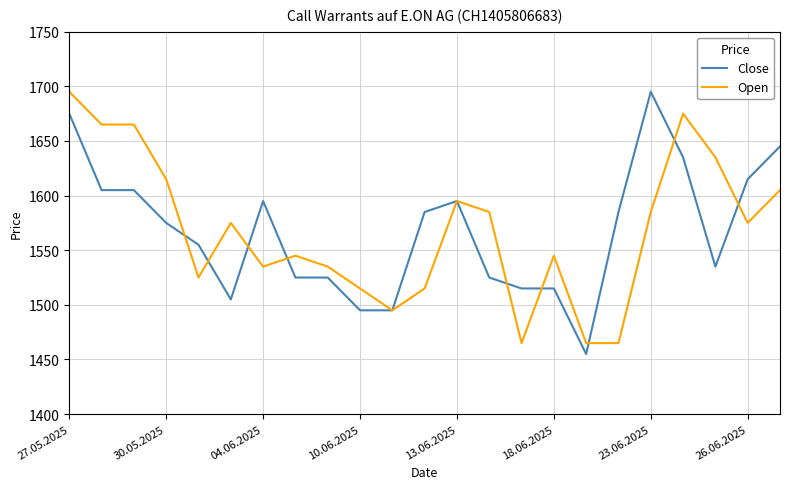

What is the minimum value for Close?

1455